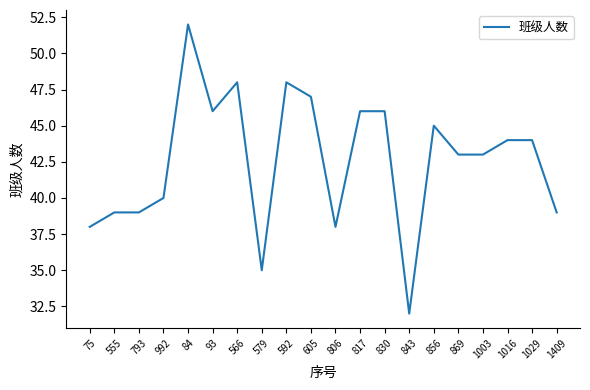

True or false: the data shows 63 at 856.

False